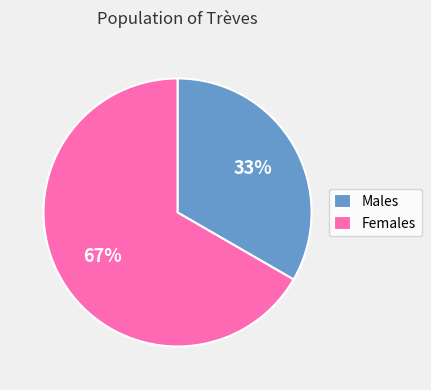

Is it true that Males is 33% of the pie?

True